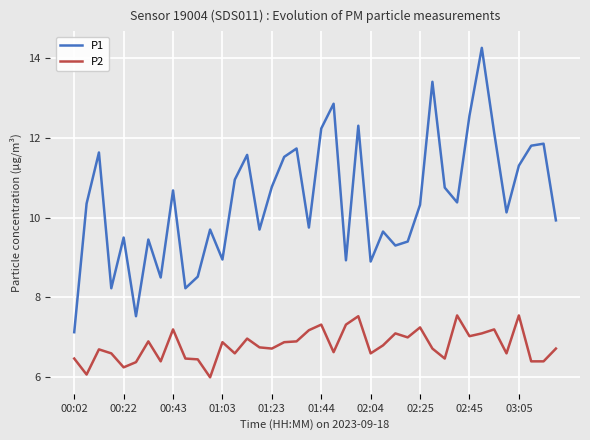

What is the lowest value of the P2 series?

6.0